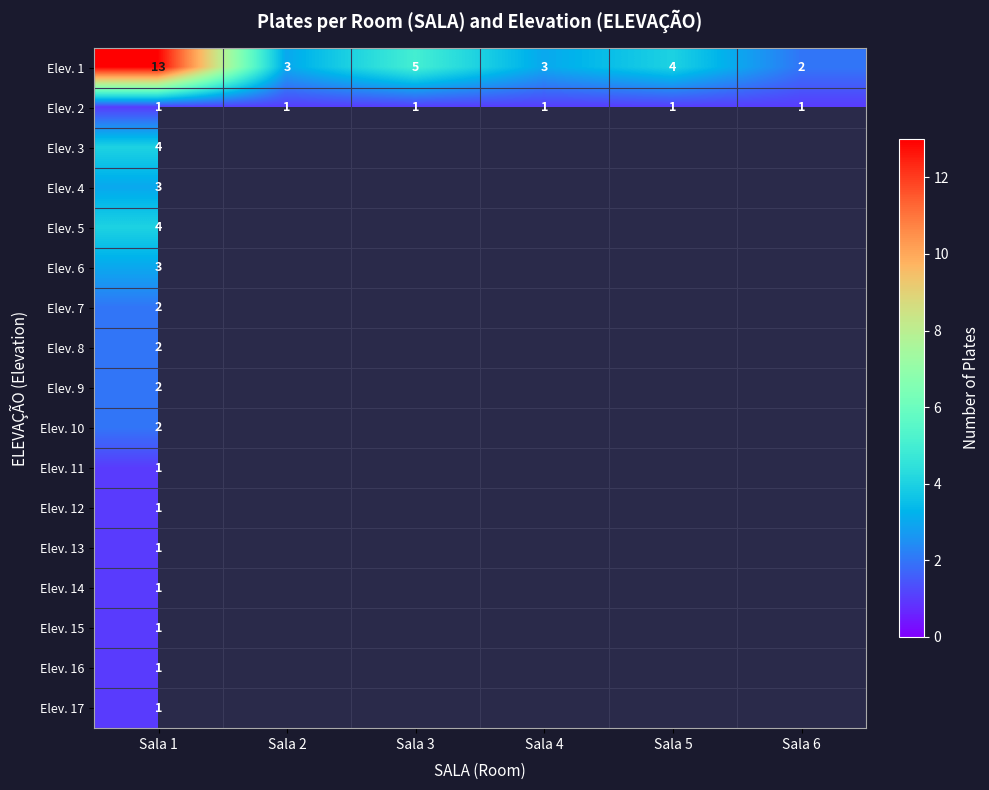

What is the minimum value shown in the chart?

1.0